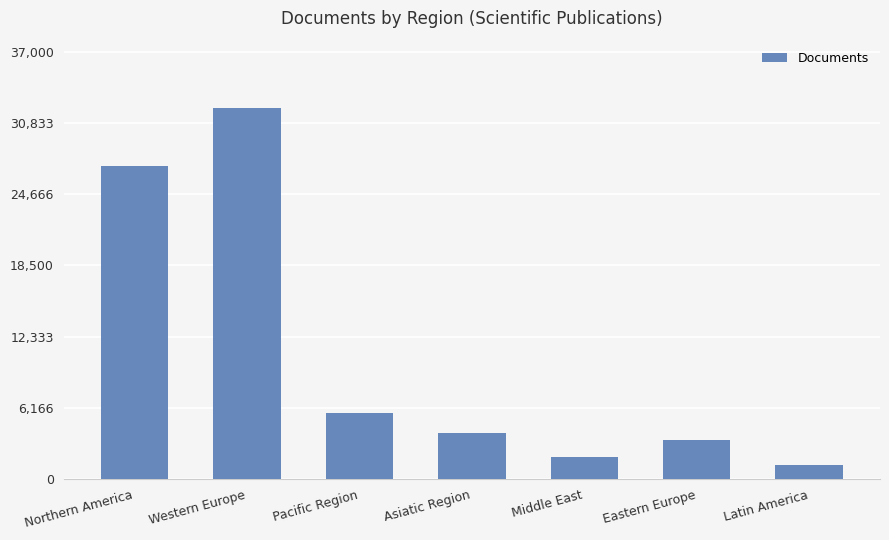

Where is the data nearest to the value 16681?

Northern America